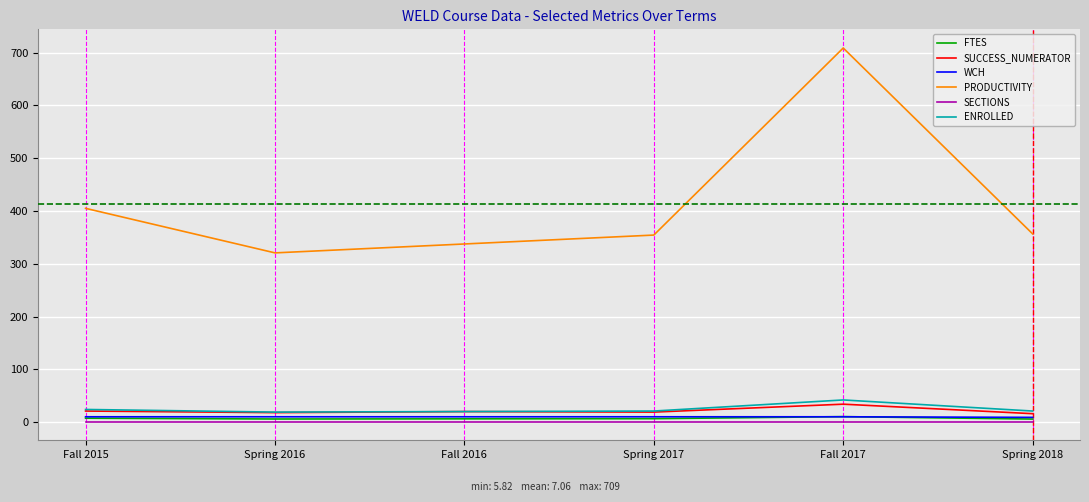

How many categories are shown in the chart?

6